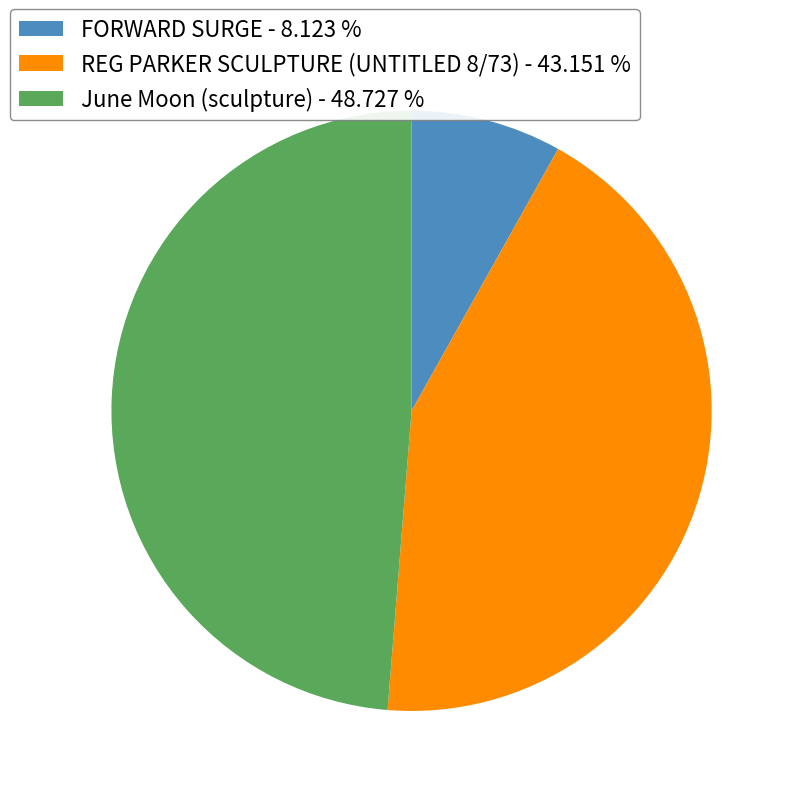

True or false: June Moon (sculpture) accounts for 49% of the total.

True